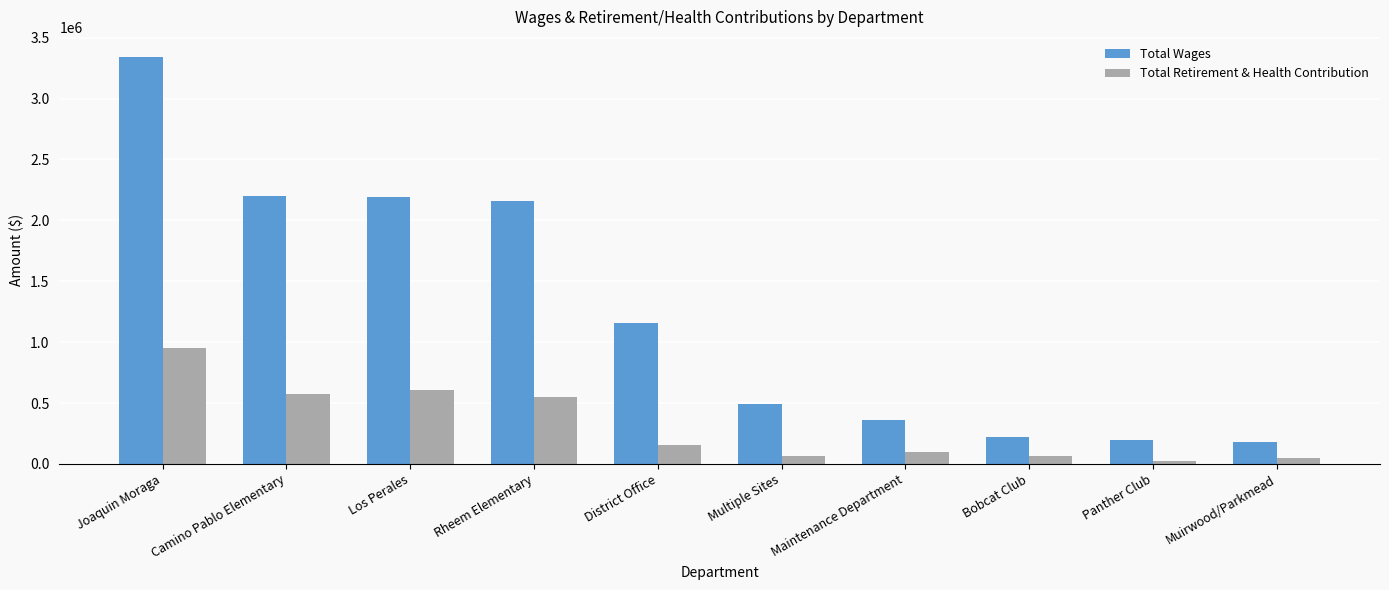

Between Joaquin Moraga and Panther Club, which series saw the biggest shift?

Total Wages